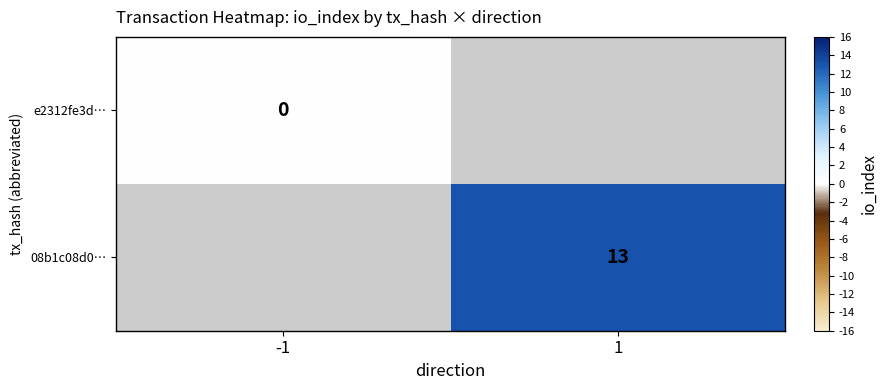

True or false: 08b1c08d0… has a value of 20 at 1.

False